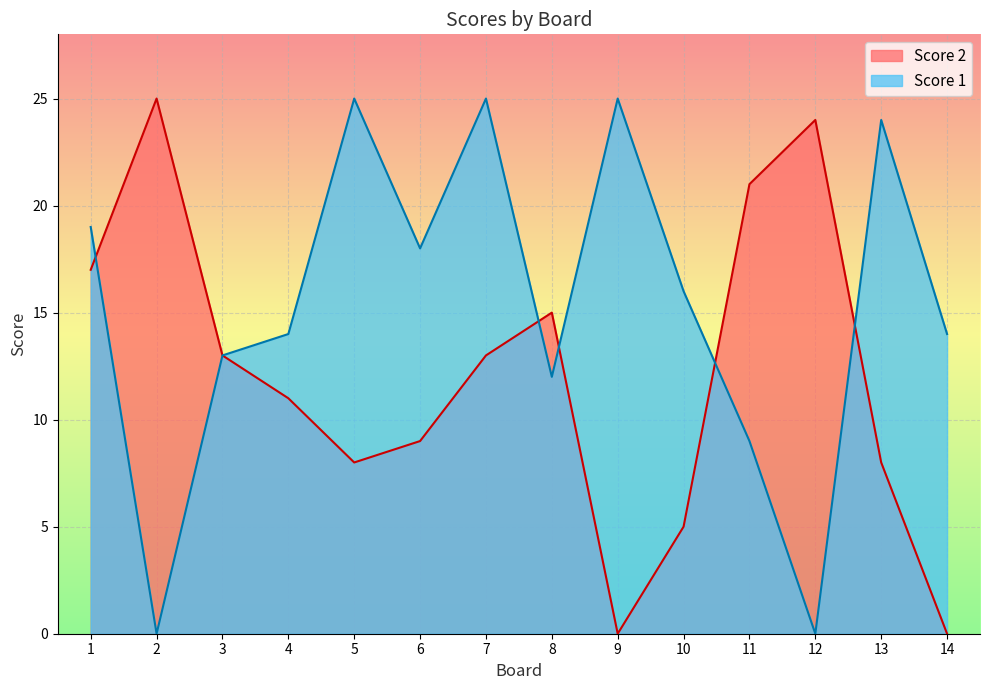

Rank the series by their average value, from highest to lowest.

Score 1, Score 2